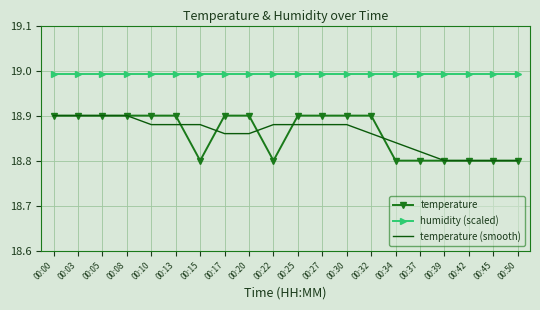

What is the difference between the maximum and minimum values in the temperature series?

0.1